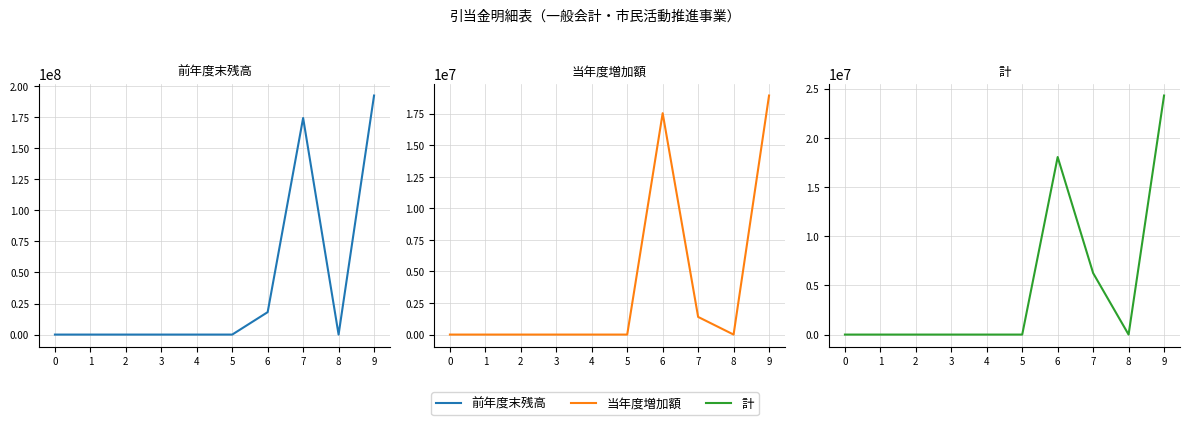

Reading left to right, transcribe all the data shown in this chart.

前年度末残高: 0=0	1=0	2=0	3=0	4=0	5=0	6=18054585	7=174292573	8=0	9=192347158
当年度増加額: 0=0	1=0	2=0	3=0	4=0	5=0	6=17535697	7=1398841	8=0	9=18934538
計: 0=0	1=0	2=0	3=0	4=0	5=0	6=18054585	7=6252667	8=0	9=24307252